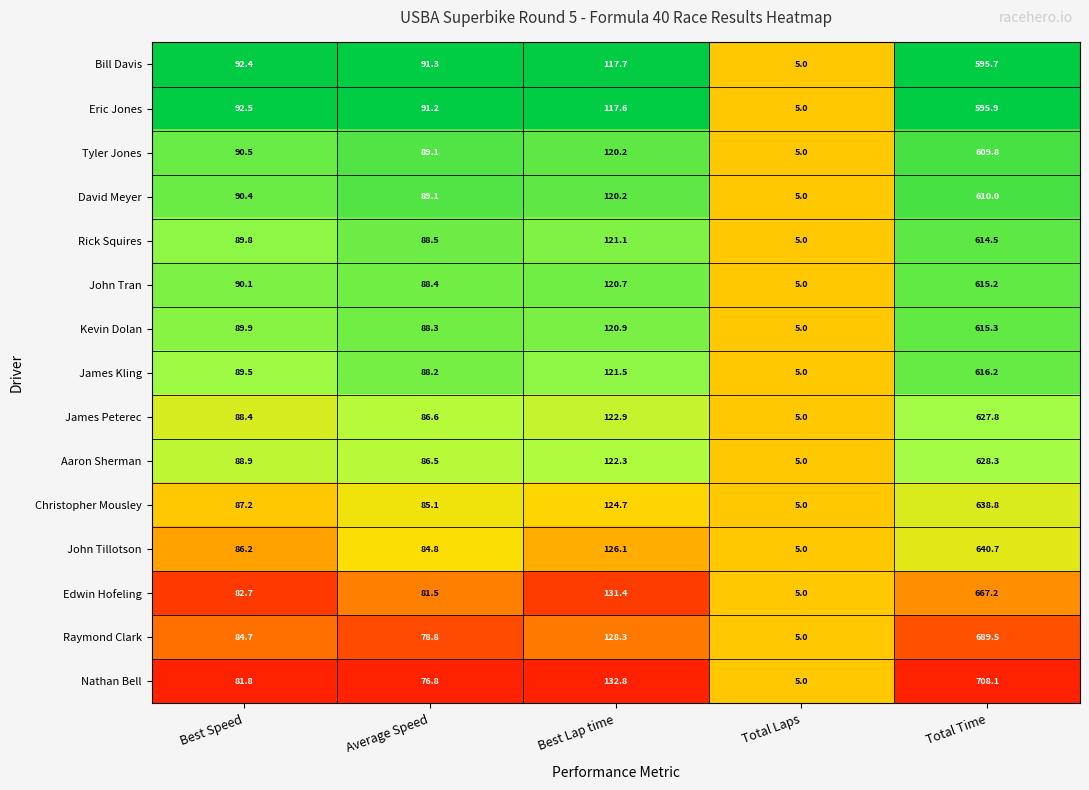

Which series changed the most between Average Speed and Best Lap time?

Nathan Bell